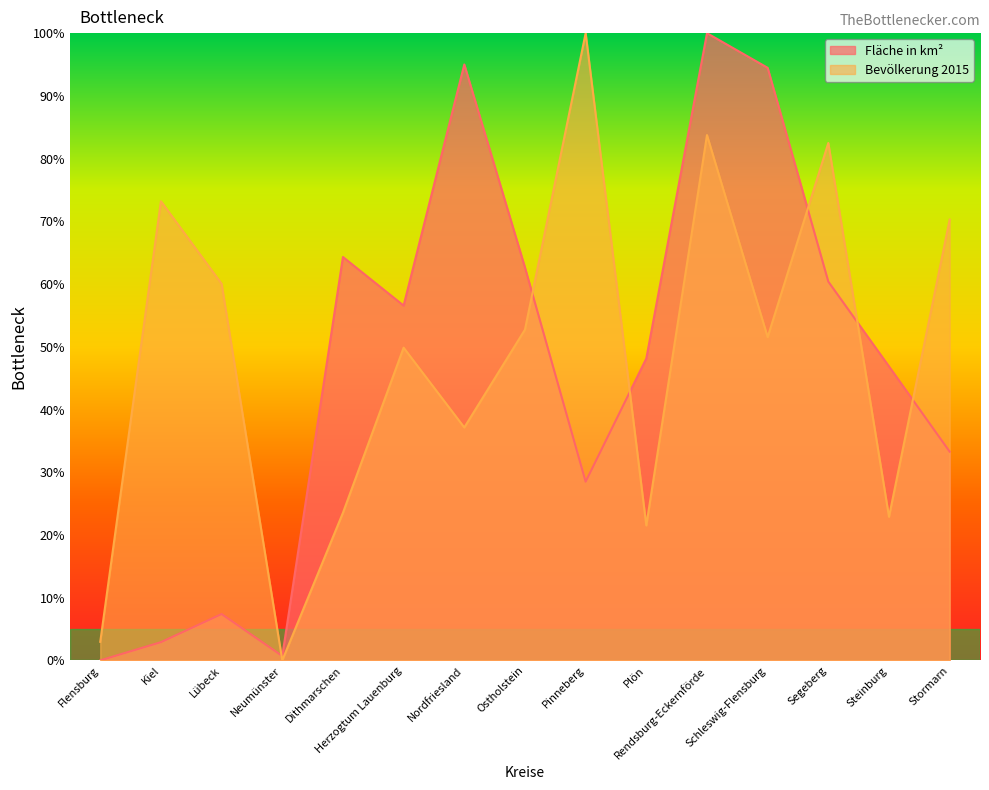

What is the sum of the Fläche in km² values at Neumünster and Stormarn?

34.0